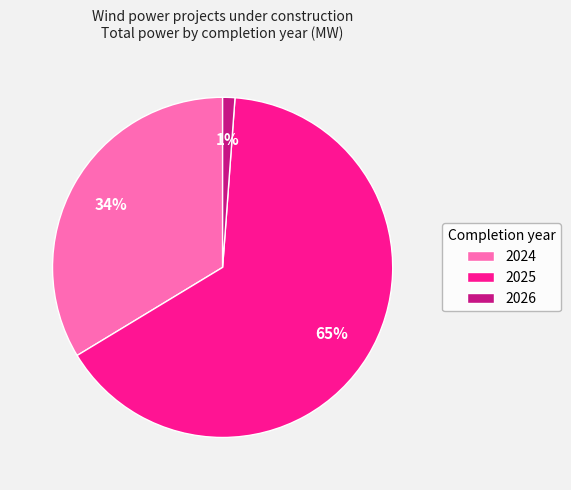

The 2025 slice represents 60% of the pie. True or false?

False